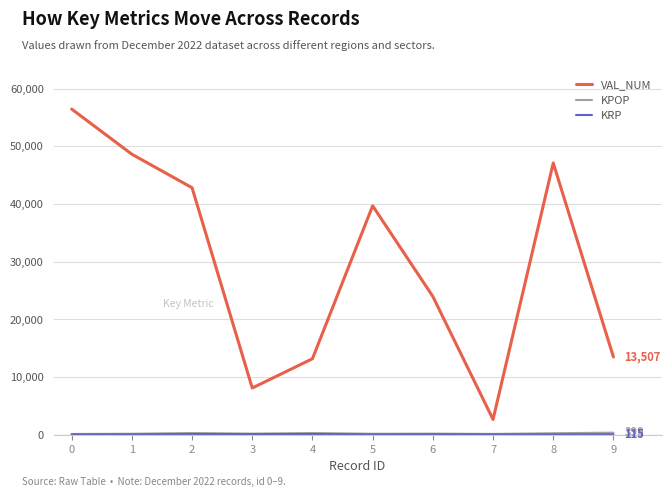

Between 1 and 5, which series saw the biggest shift?

VAL_NUM